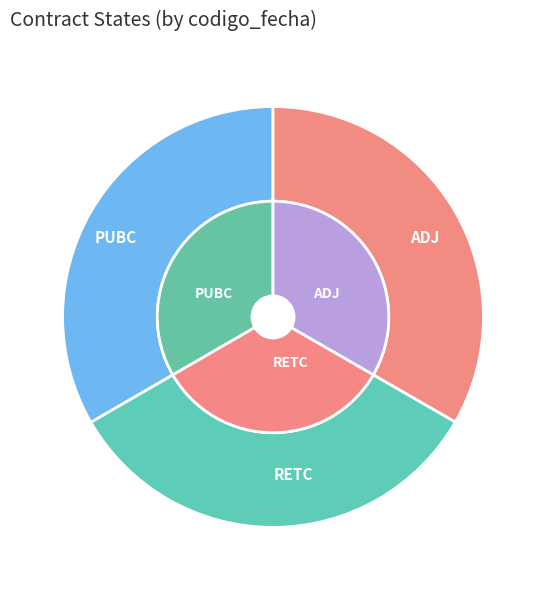

Which category has the smallest portion of the pie?

ADJ